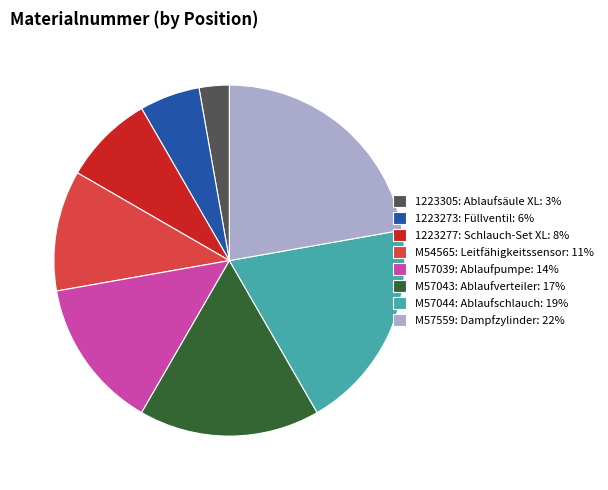

Does M57039: Ablaufpumpe: 14% represent more than half of the total?

No